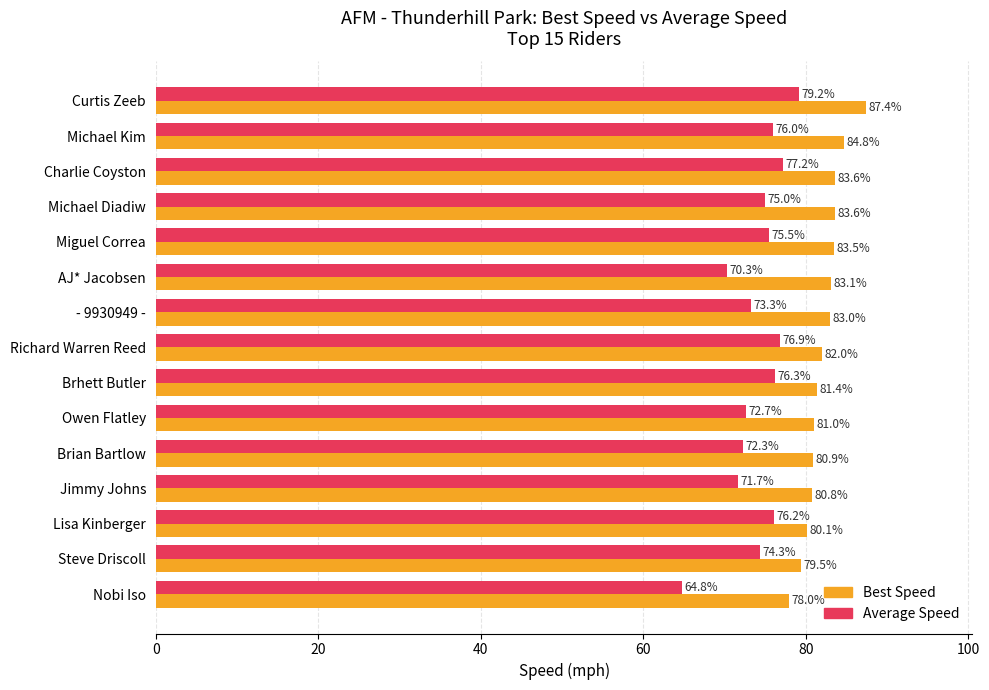

At which label is Best Speed closest to 82?

Richard Warren Reed